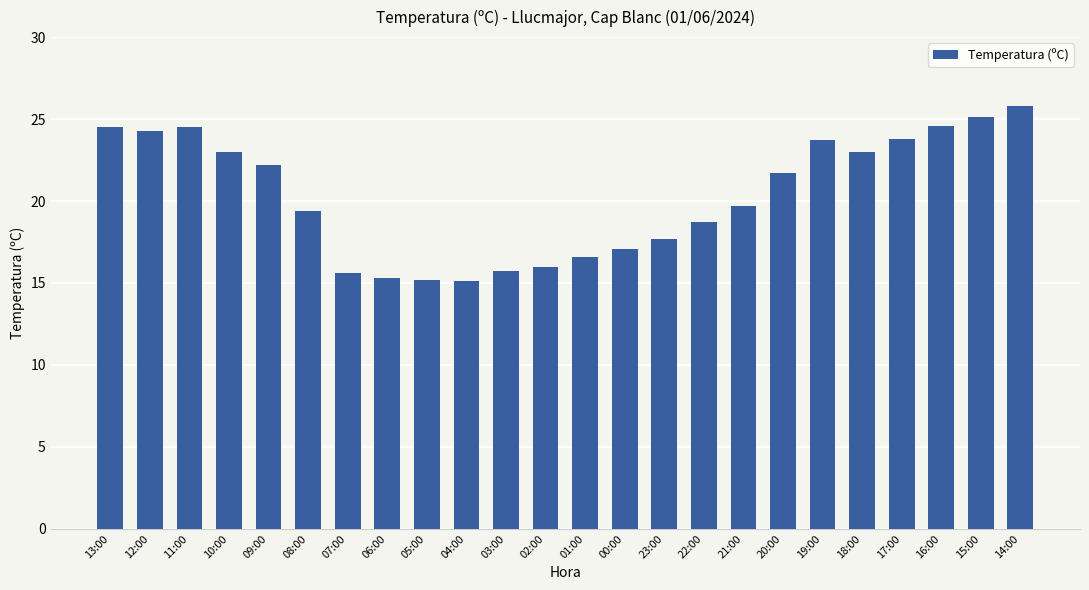

What is the difference between the second highest and minimum values?

10.0